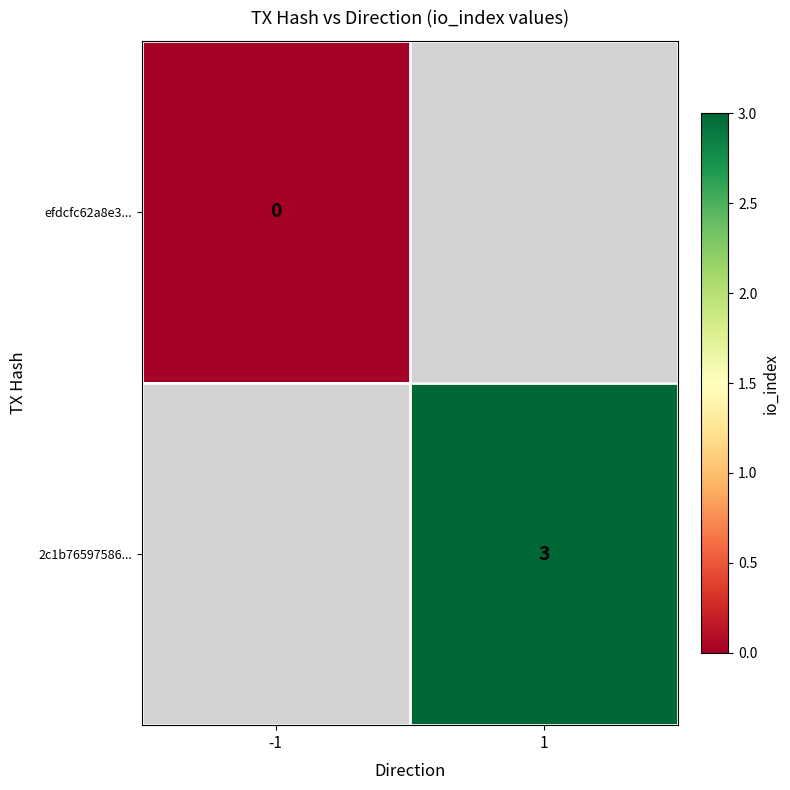

Is it true that 2c1b76597586... equals 3 at 1?

True